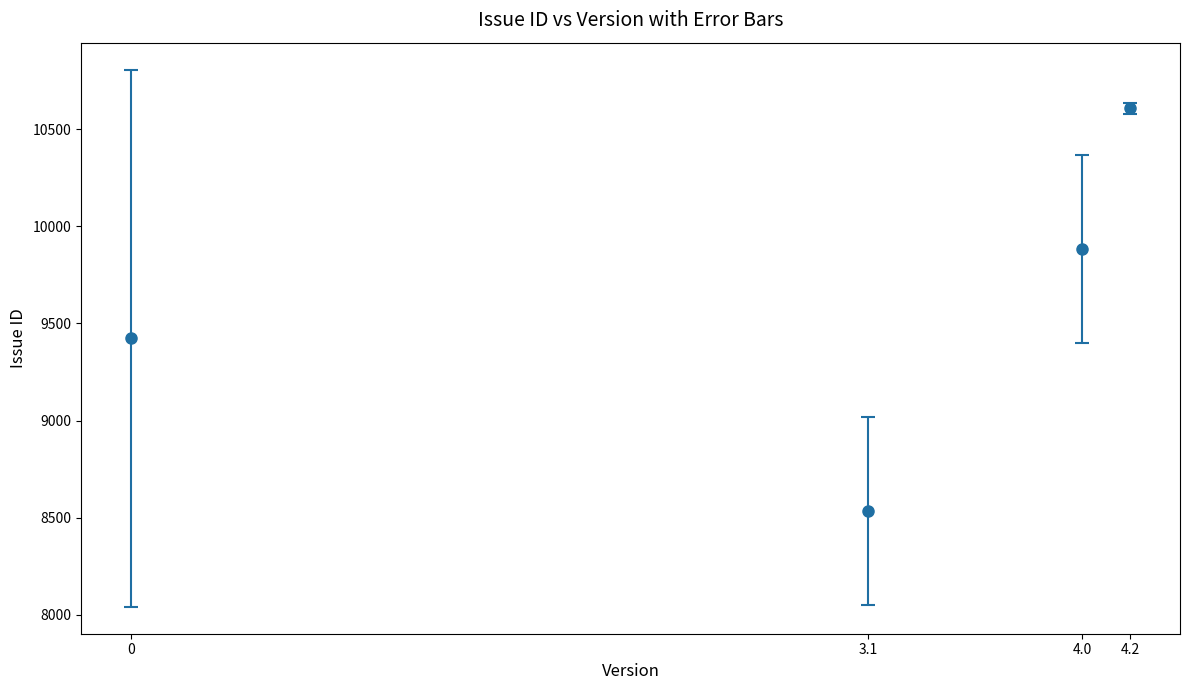

What is the change in value from 0 to 4.2?

+1183.4